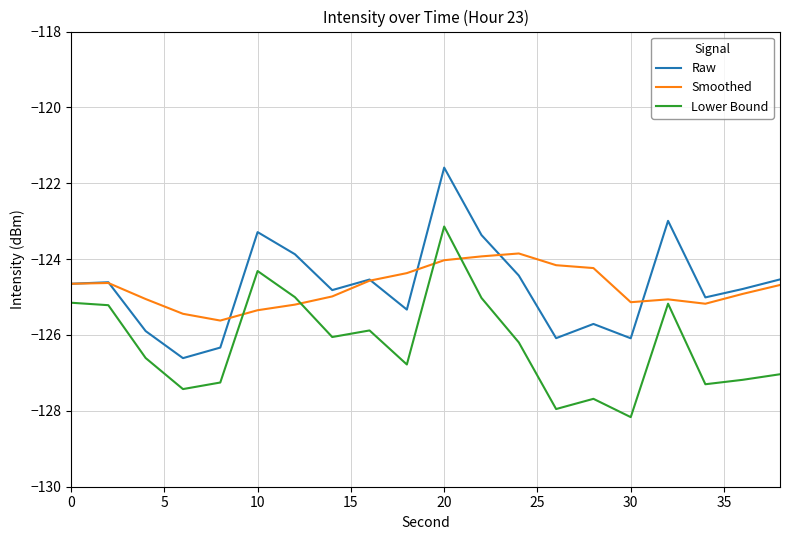

What is the minimum value shown in the chart?

-128.2